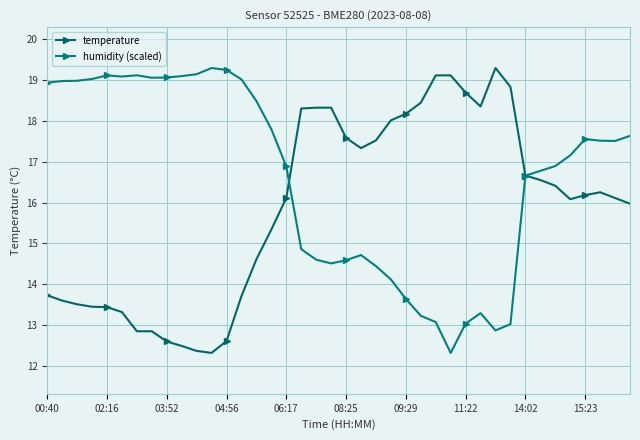

At which category is the sum across all series the highest?

37